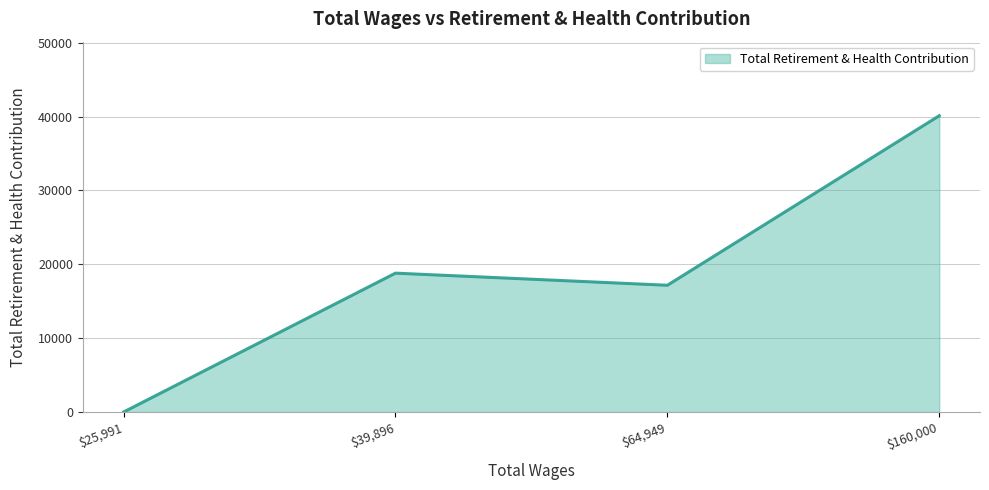

At which label is the value closest to 20059?

$39,896